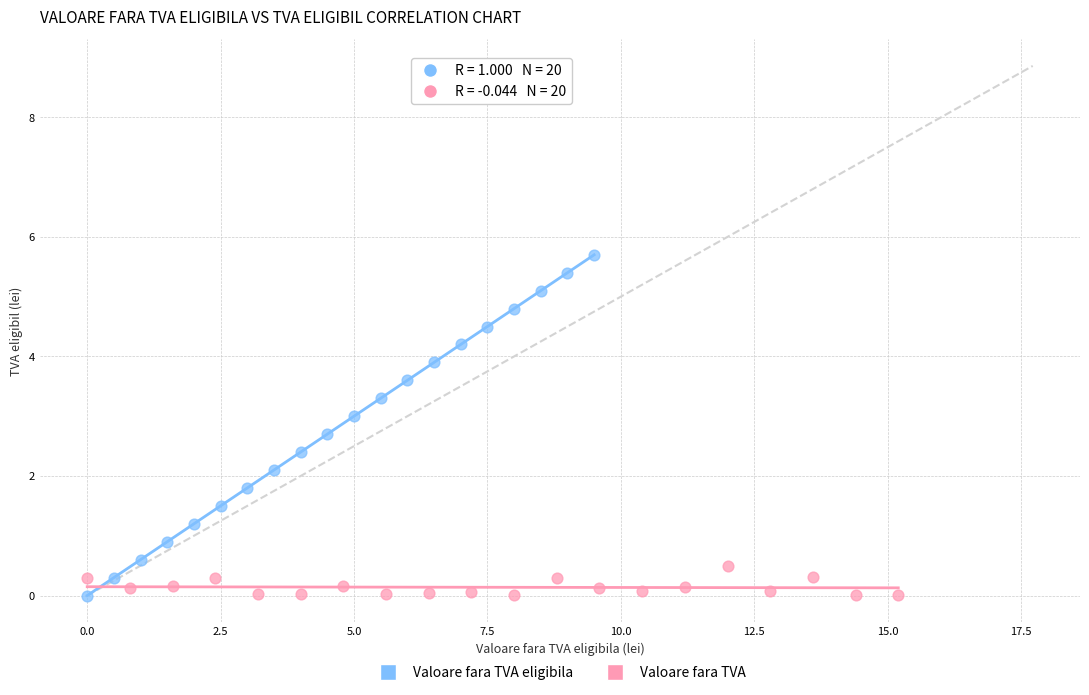

Which series contains the highest Y value?

Valoare fara TVA eligibila